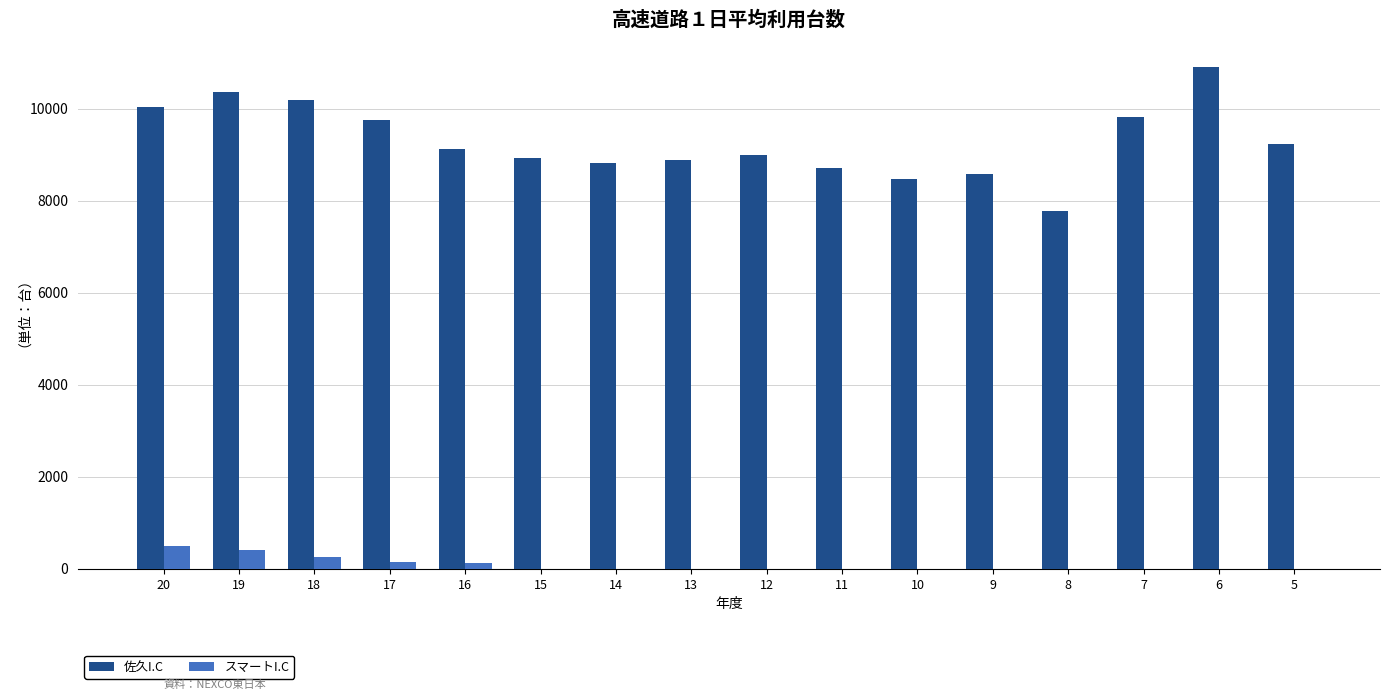

Count the number of data series in this chart.

2